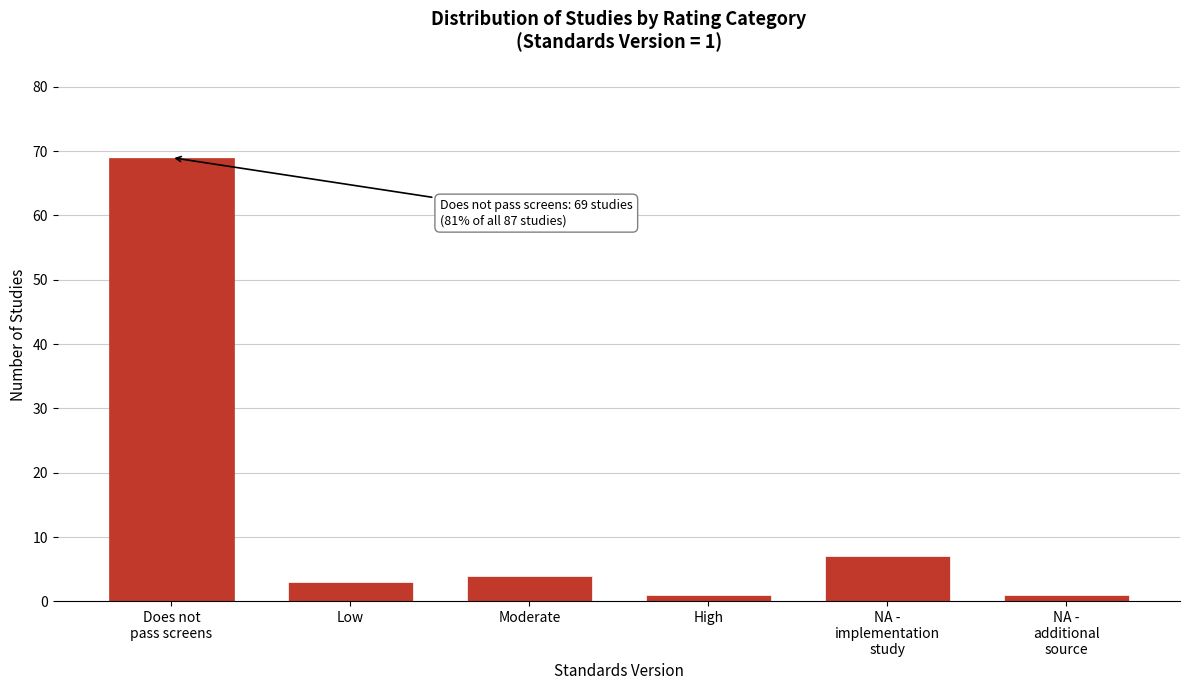

Reading left to right, list all the values displayed in this chart.

69	3	4	1	7	1